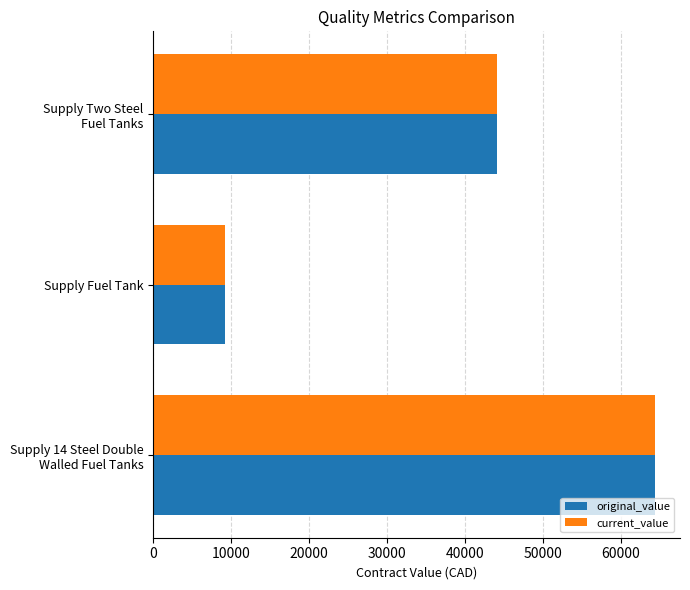

True or false: current_value has a value of 9249 at Supply Fuel Tank.

True